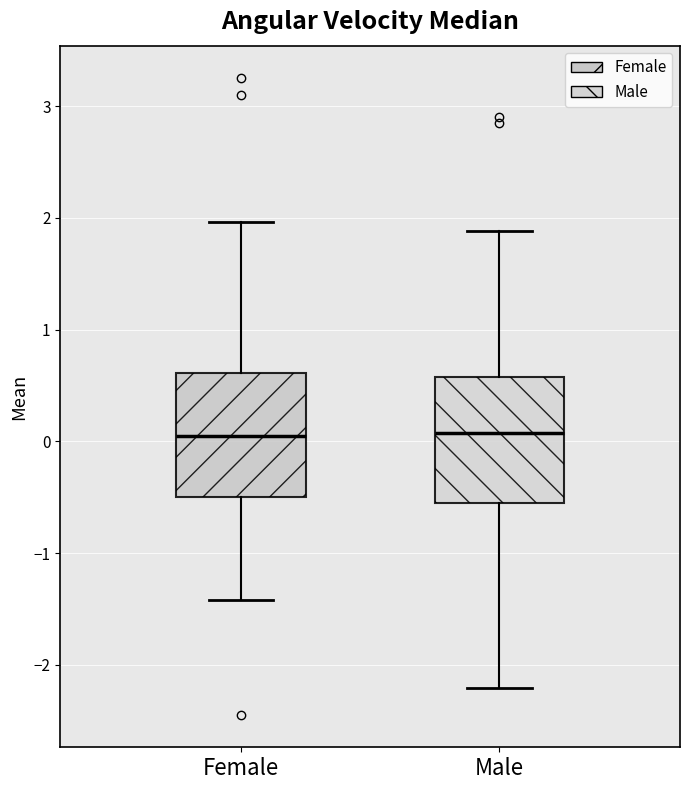

Reading left to right, read every box against the y-axis: the position of its median line, the range the box covers, and the ends of its whiskers. The values are not printed on the chart, so give them approximately, as read against the axis.

Female: median 0.0, box -0.5 to 0.6, whiskers -1.4 to 2.0
Male: median 0.1, box -0.6 to 0.6, whiskers -2.2 to 1.9